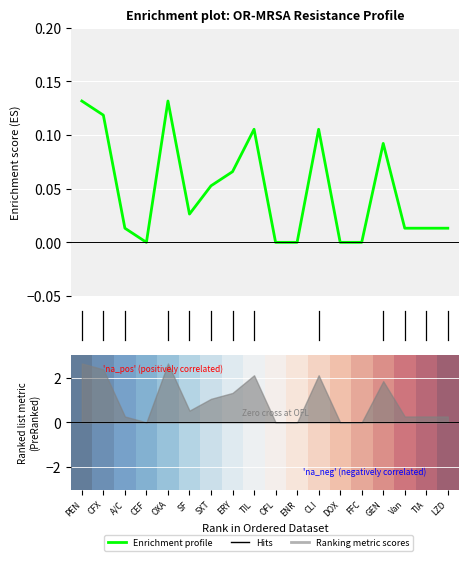

What is the label of the 2nd point from the left?

CFX